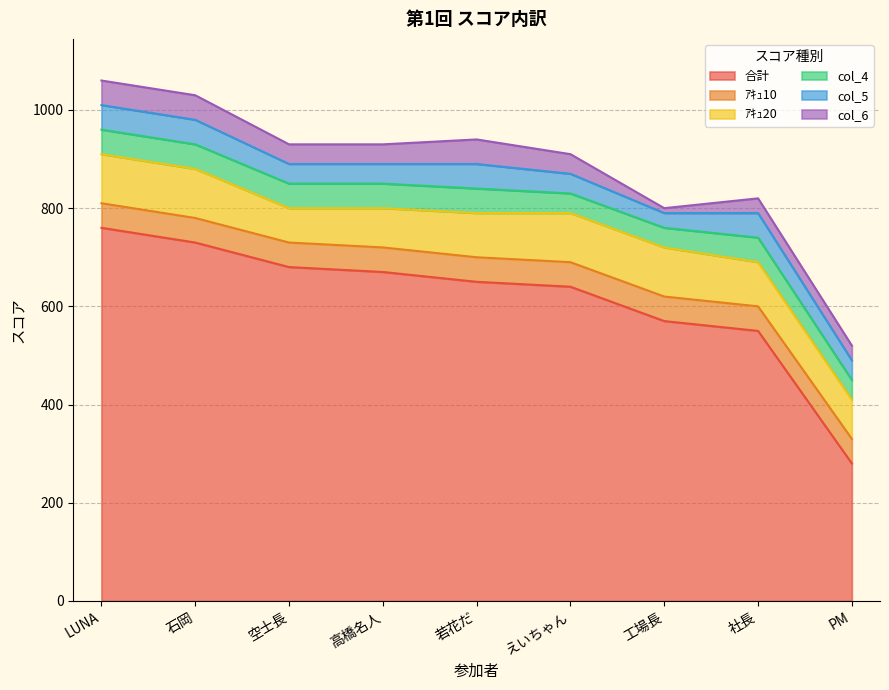

Which has a higher value, 社長 or 工場長?

工場長